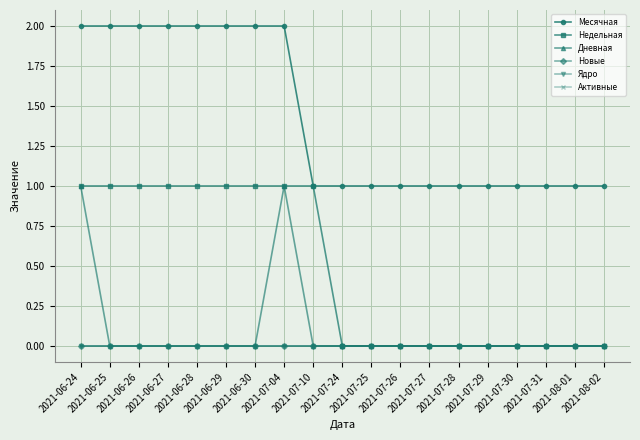

How many lines are shown in the chart?

6